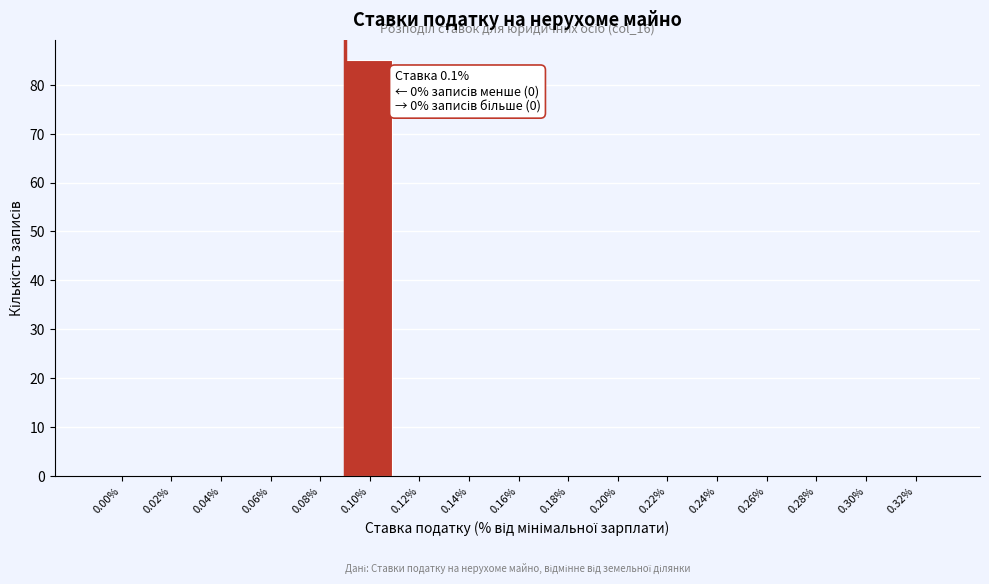

Reading left to right, extract all data points from this chart.

0.00%=0	0.02%=0	0.04%=0	0.06%=0	0.08%=0	0.10%=85	0.12%=0	0.14%=0	0.16%=0	0.18%=0	0.20%=0	0.22%=0	0.24%=0	0.26%=0	0.28%=0	0.30%=0	0.32%=0